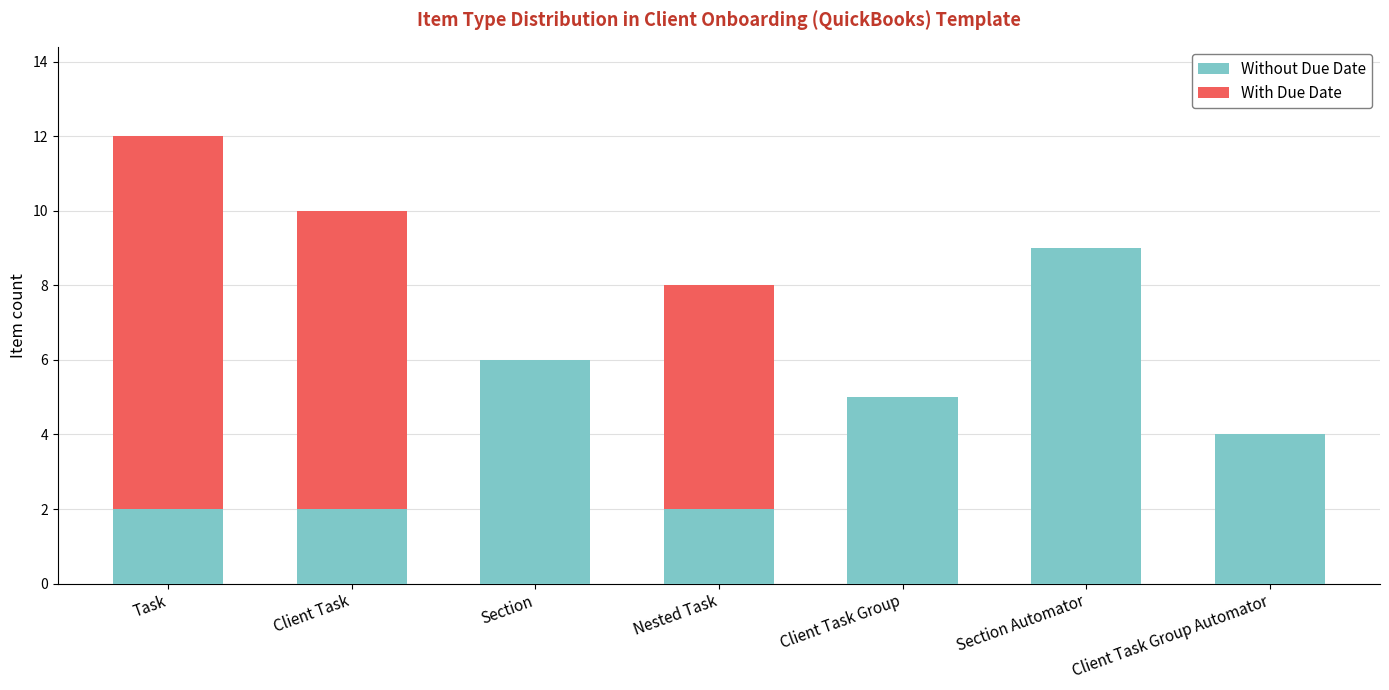

Count the Without Due Date values in the range 2 to 6.

6